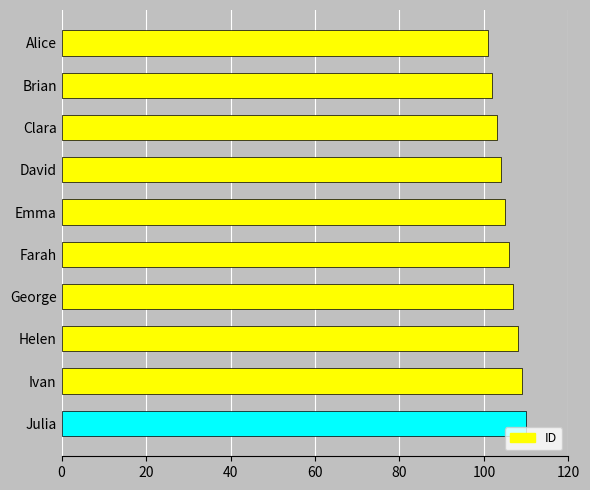

Which label corresponds to the smallest value in the chart?

Alice